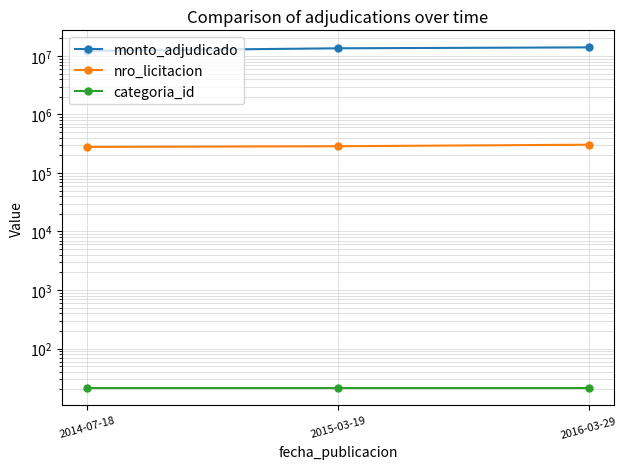

Which category has the highest value in the categoria_id series?

2014-07-18